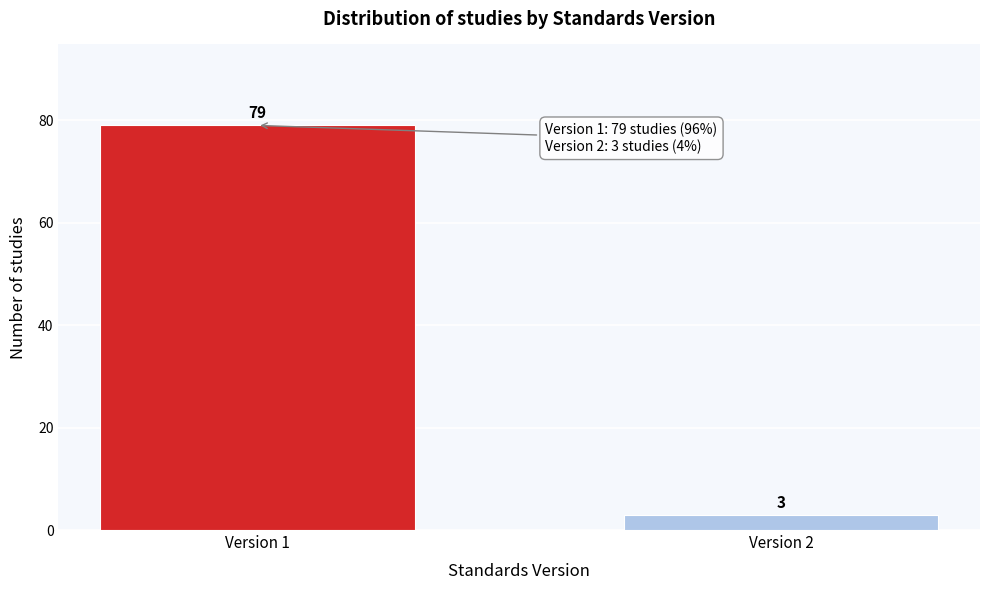

Reading right to left, list all the values displayed in this chart.

Version 2=3	Version 1=79